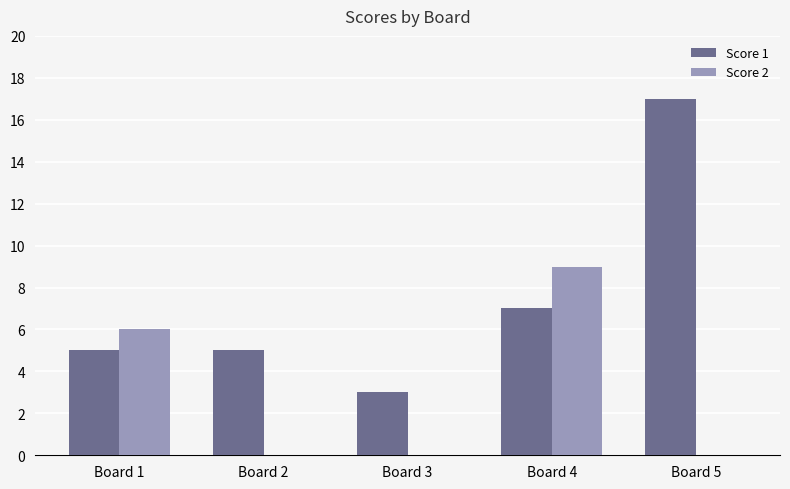

At which label is Score 2 closest to 4?

Board 1